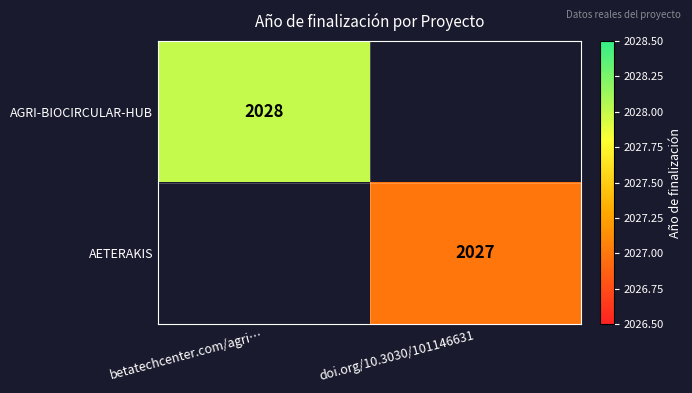

True or false: AETERAKIS has a value of 2027 at doi.org/10.3030/101146631.

True